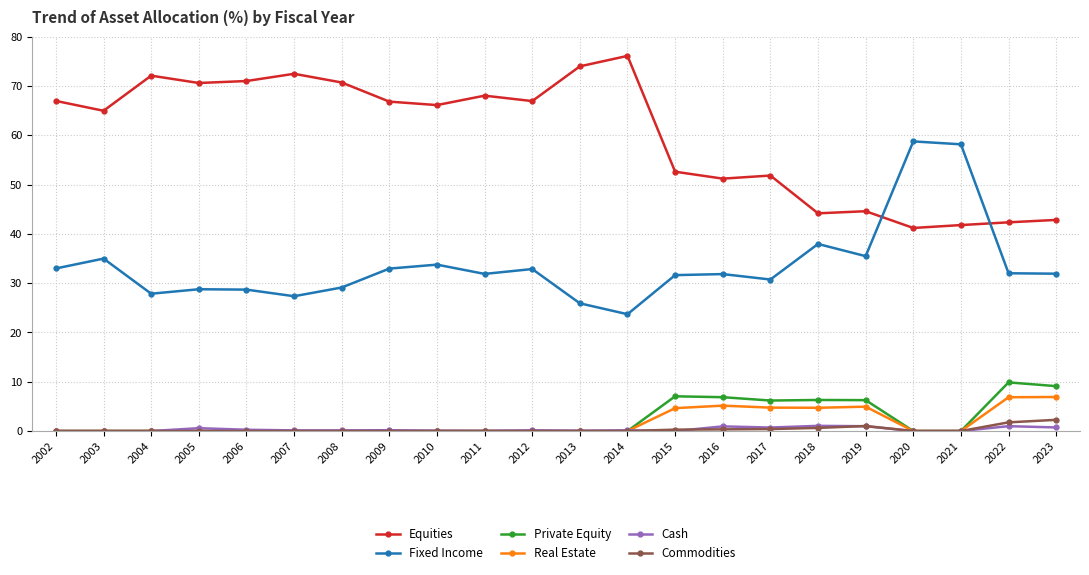

What is the highest value of the Equities series?

76.1